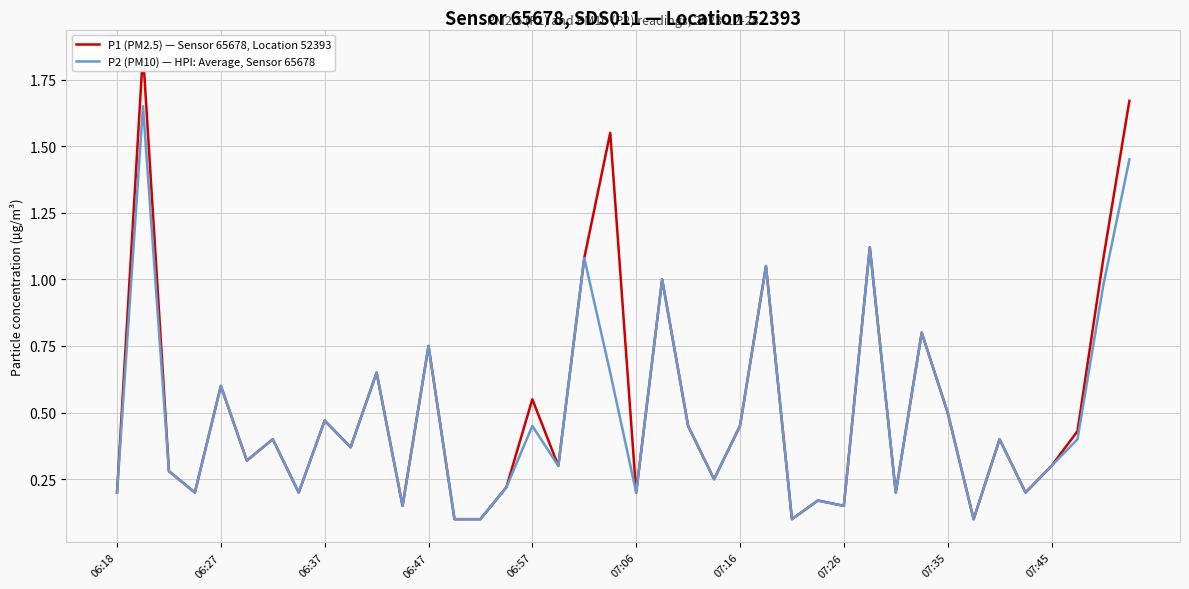

Is it true that P2 (PM10) — HPI: Average, Sensor 65678 equals 0.1 at 06:18?

False